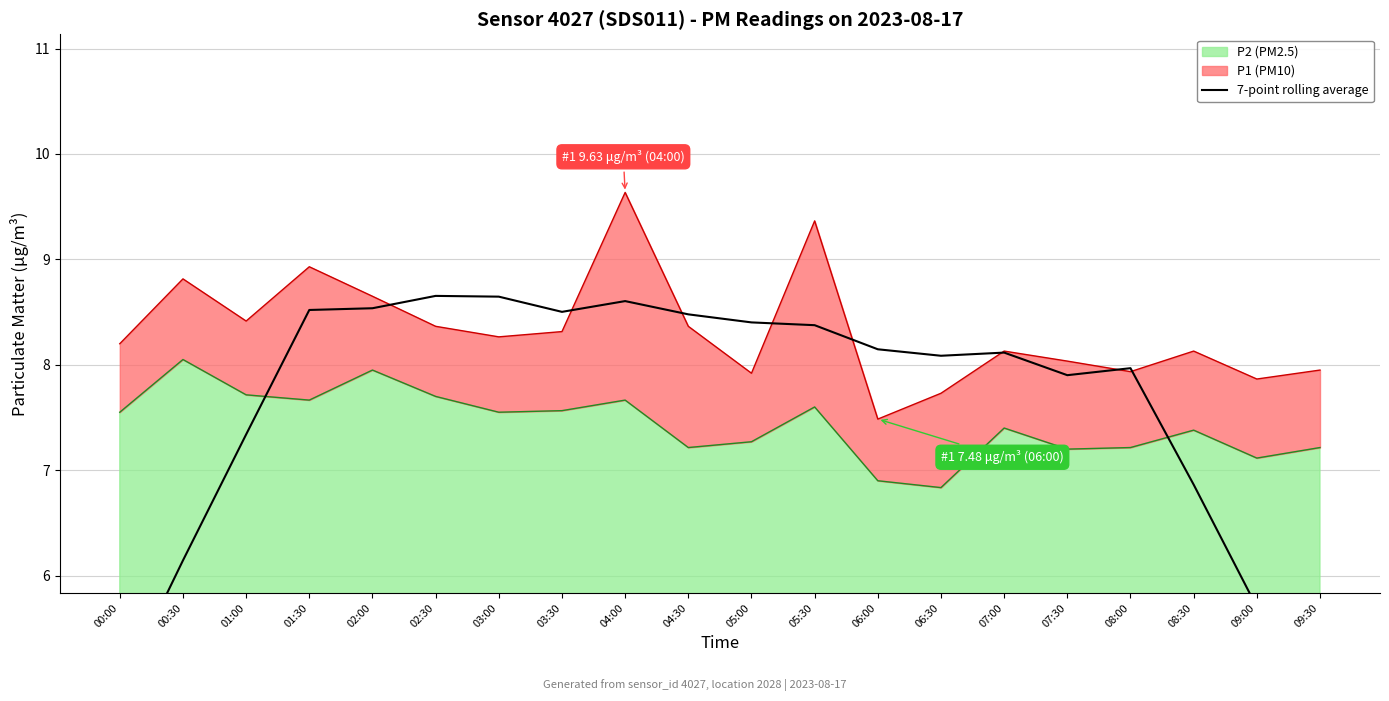

The P2 (PM2.5) series shows 7.2 at 08:00. True or false?

True